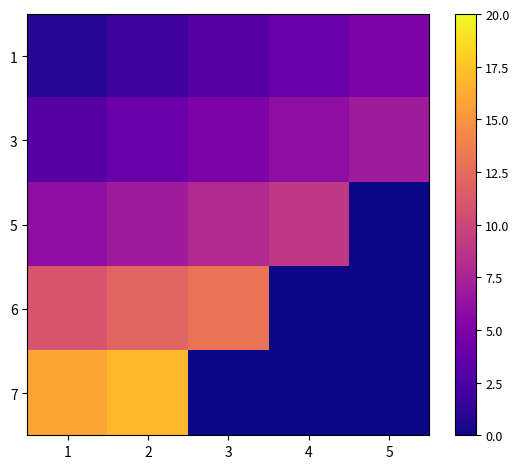

Reading right to left, what are all the values shown in this chart?

1: 5=5	4=4	3=3	2=2	1=1
3: 5=7	4=6	3=5	2=4	1=3
5: 5=0	4=9	3=8	2=7	1=6
6: 5=0	4=0	3=13	2=12	1=11
7: 5=0	4=0	3=0	2=17	1=16